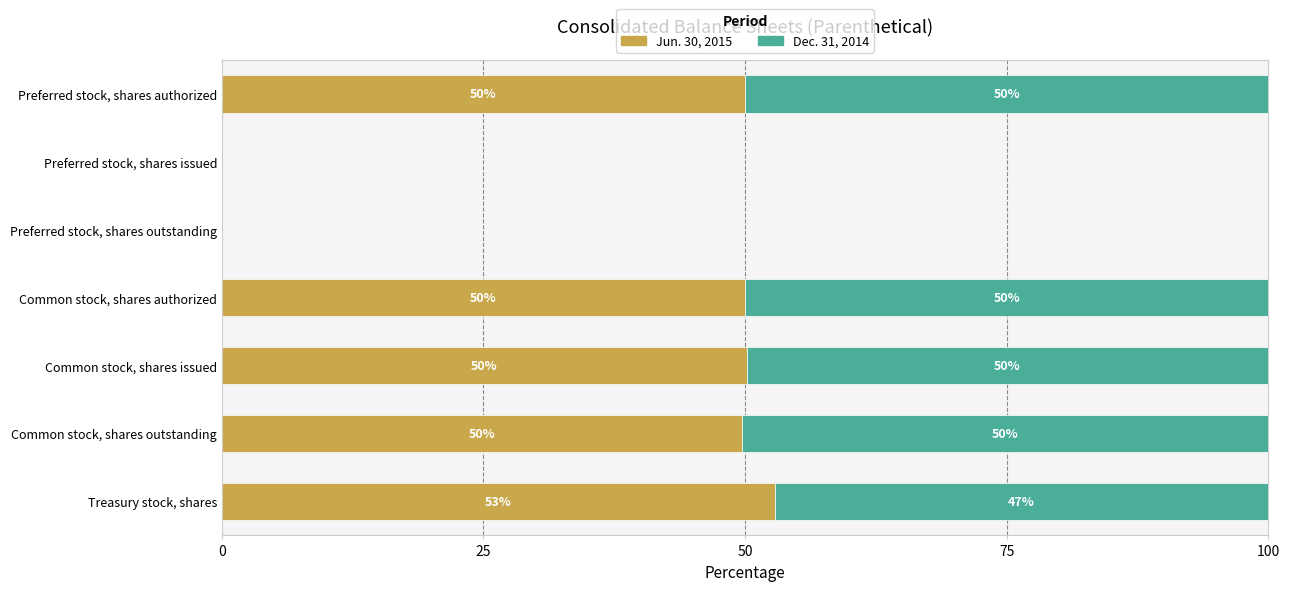

True or false: Jun. 30, 2015 has a value of 49.7 at Common stock, shares outstanding.

True